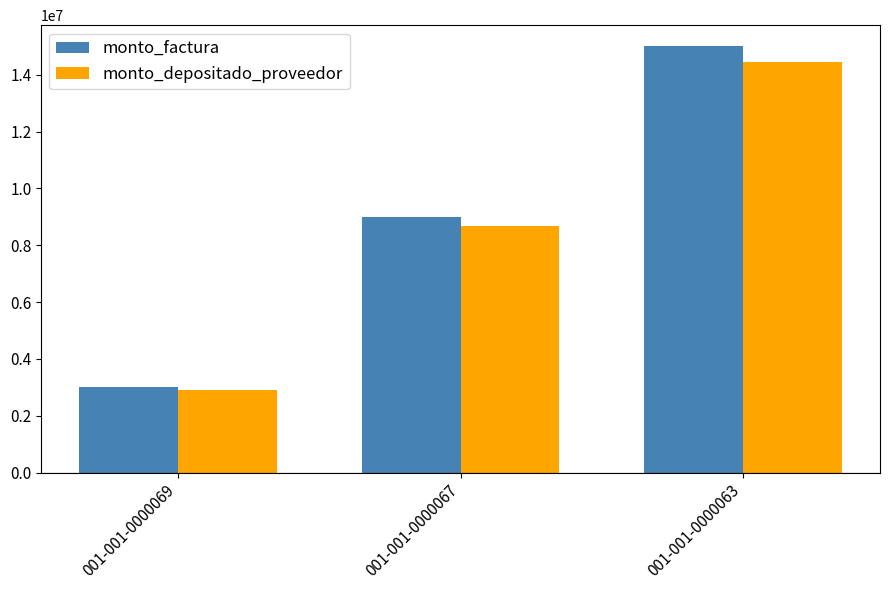

Are the bars grouped side by side (vs. stacked)?

Yes